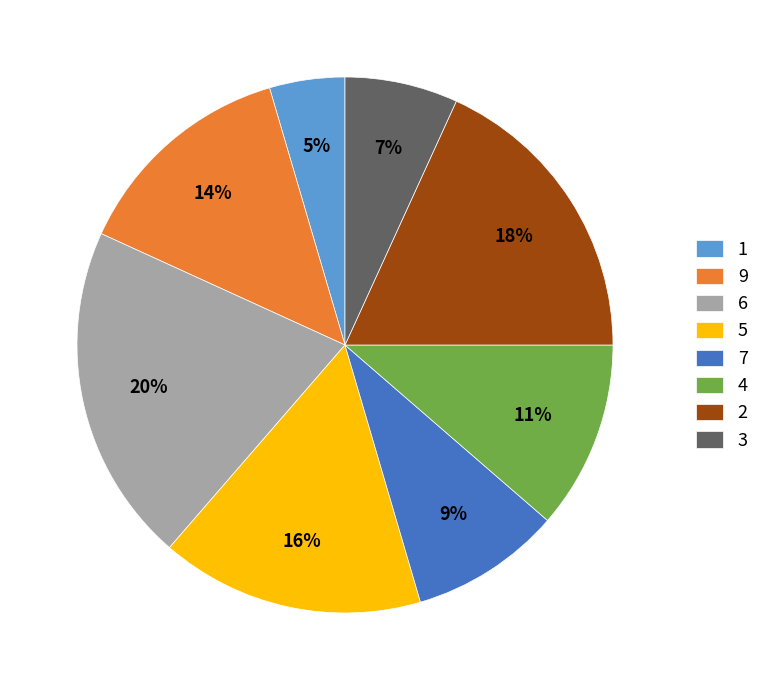

What is the largest slice in the pie chart?

6